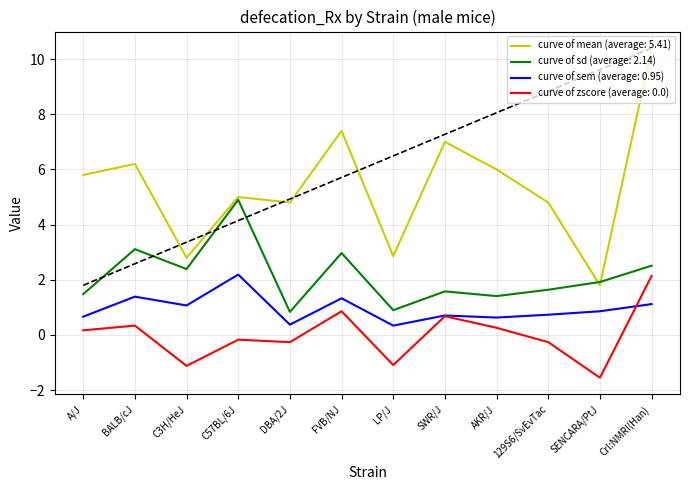

What is the label of the 1st point from the left?

A/J